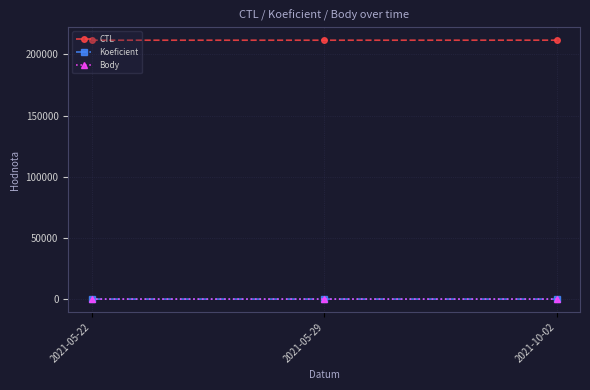

What is the difference between the maximum and minimum values in the CTL series?

24